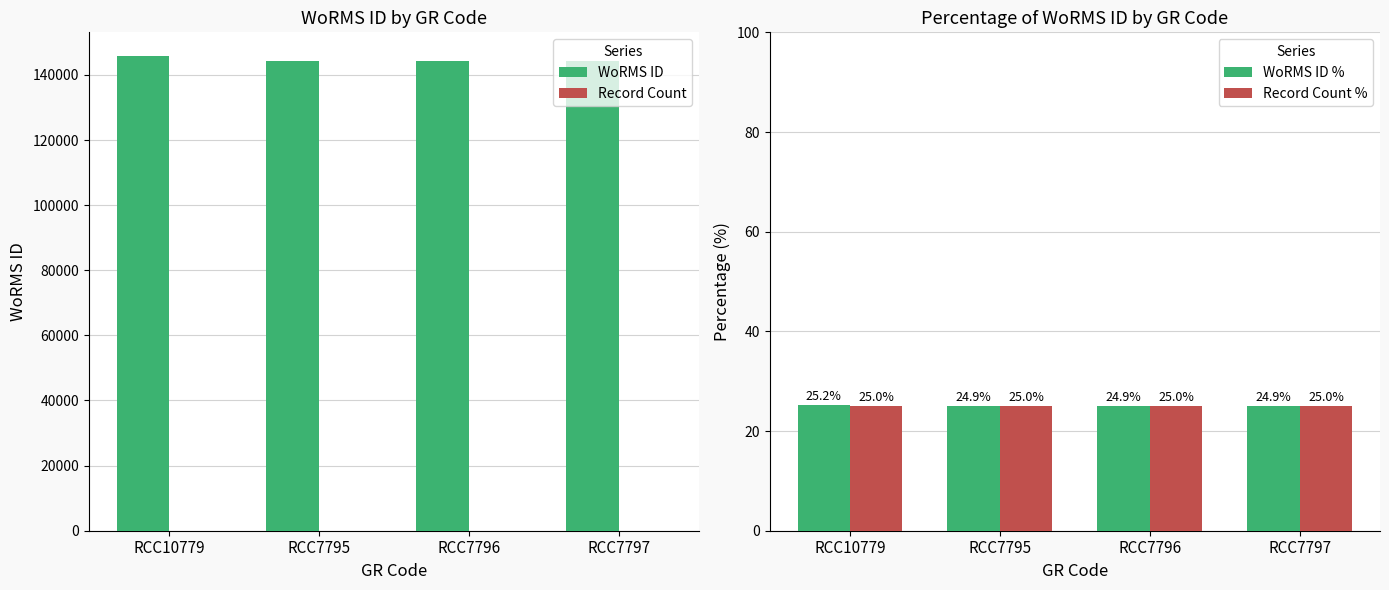

What is the minimum value for Record Count %?

25.0